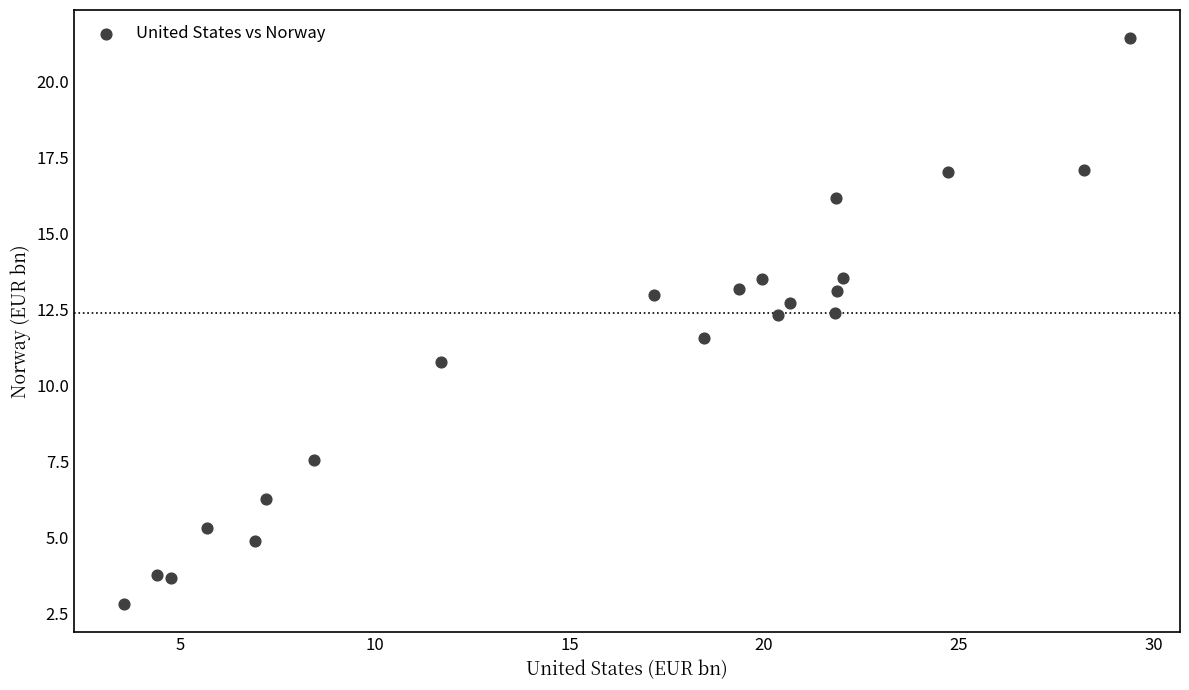

What is the range of Y values (max minus min)?

18.6